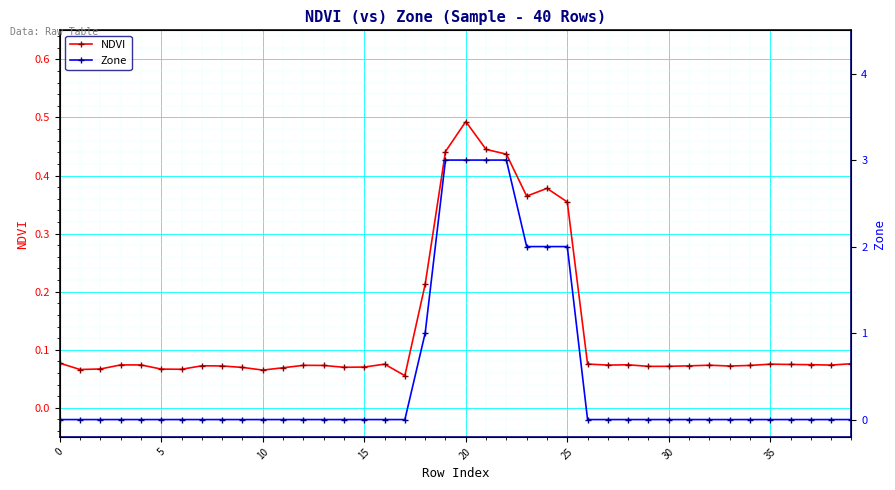

True or false: Zone and NDVI cross at least once.

True